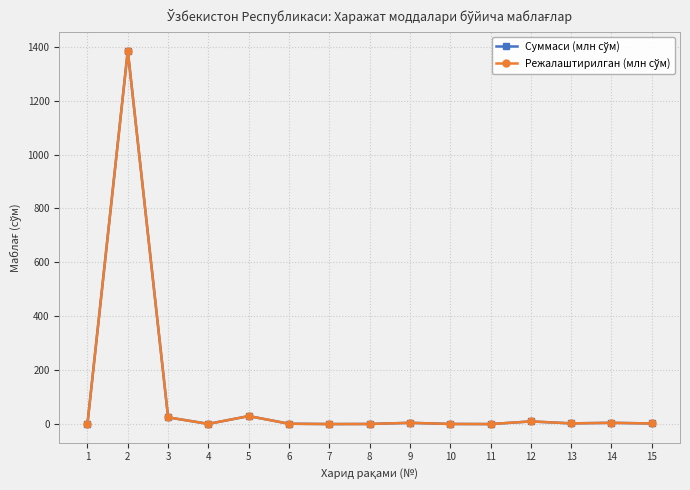

Where is the first local minimum for Суммаси (млн сўм)?

4